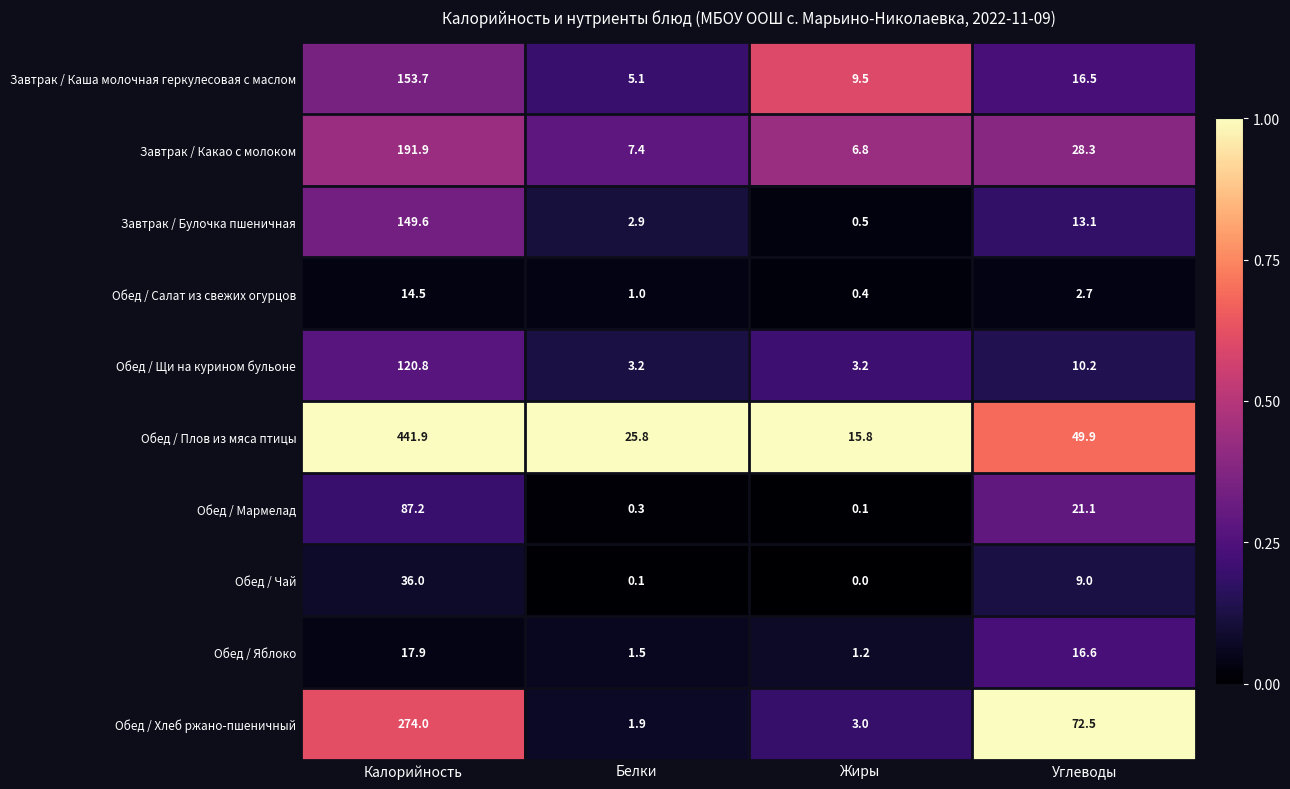

At which category is the sum across all series the highest?

Калорийность